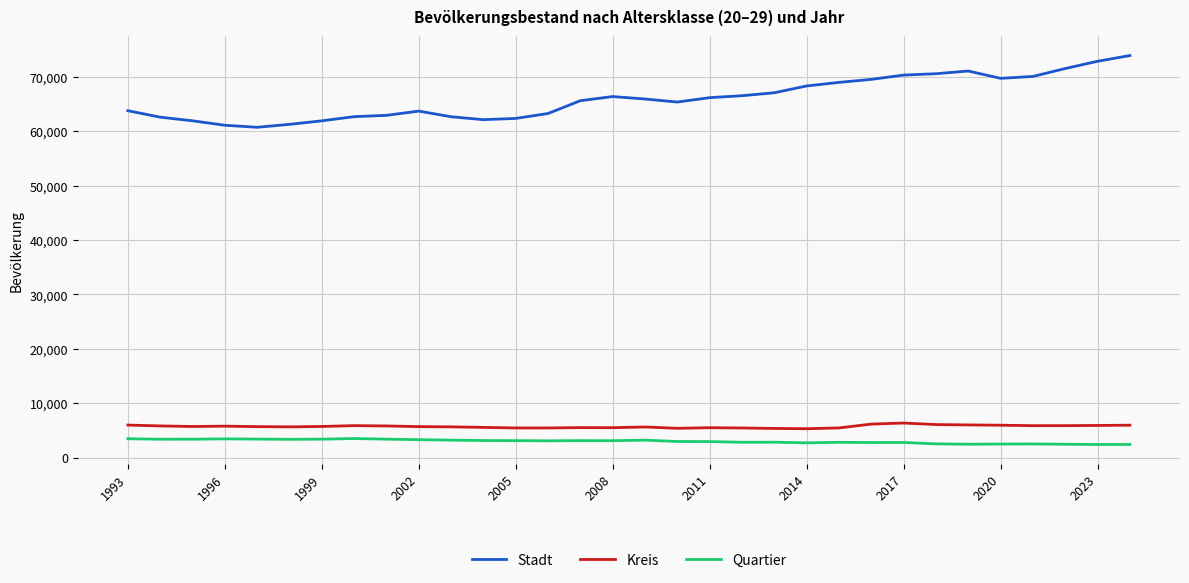

Which series has the largest total across all categories?

Stadt